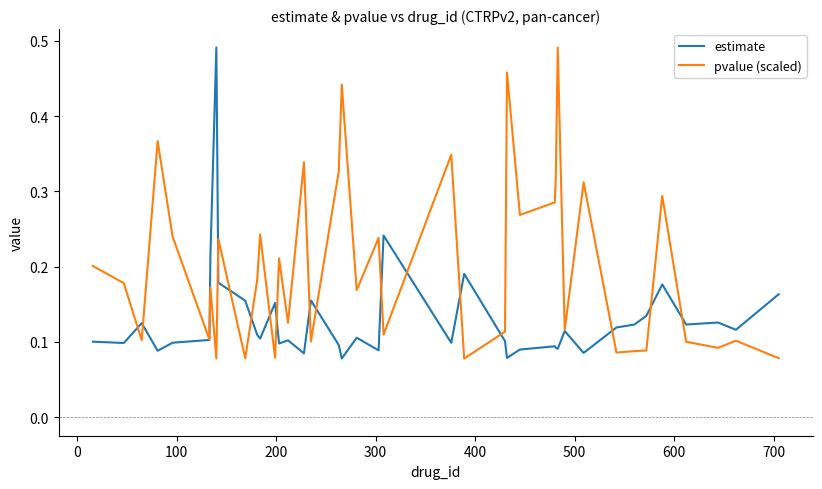

True or false: estimate has more than 0 points higher than both neighbors.

True